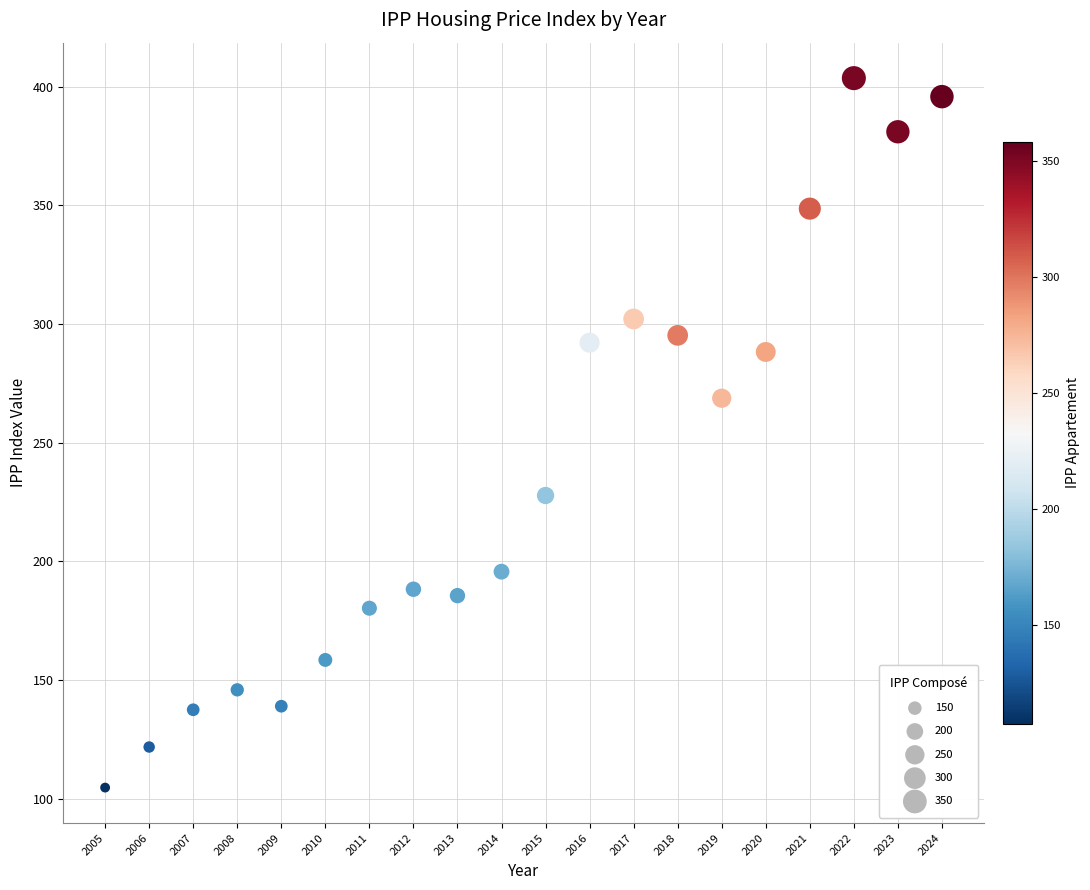

What Y value in the scatter plot is closest to 254?

268.7